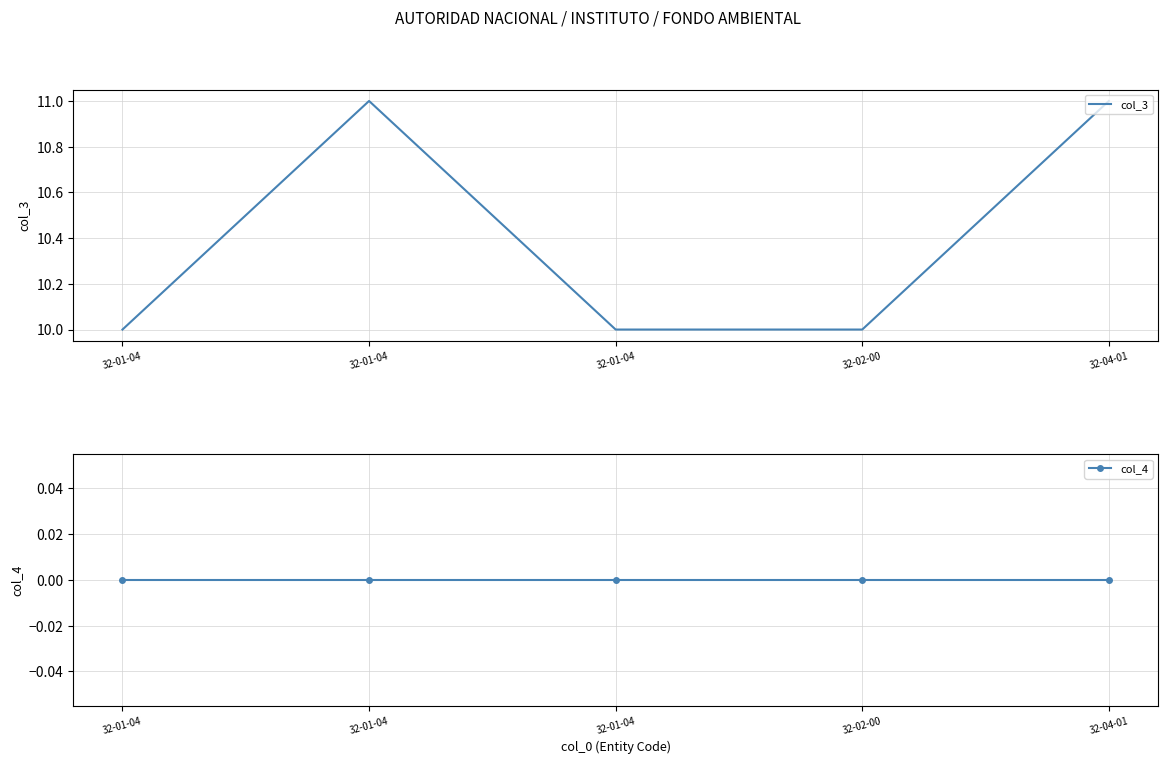

True or false: col_3 and col_4 intersect in this chart.

False